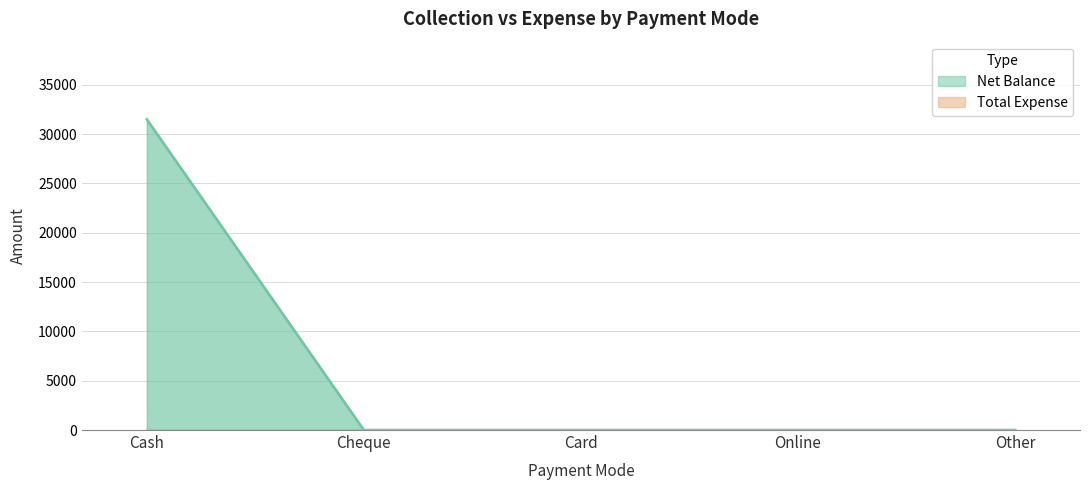

What is the label of the 3rd point from the right?

Card